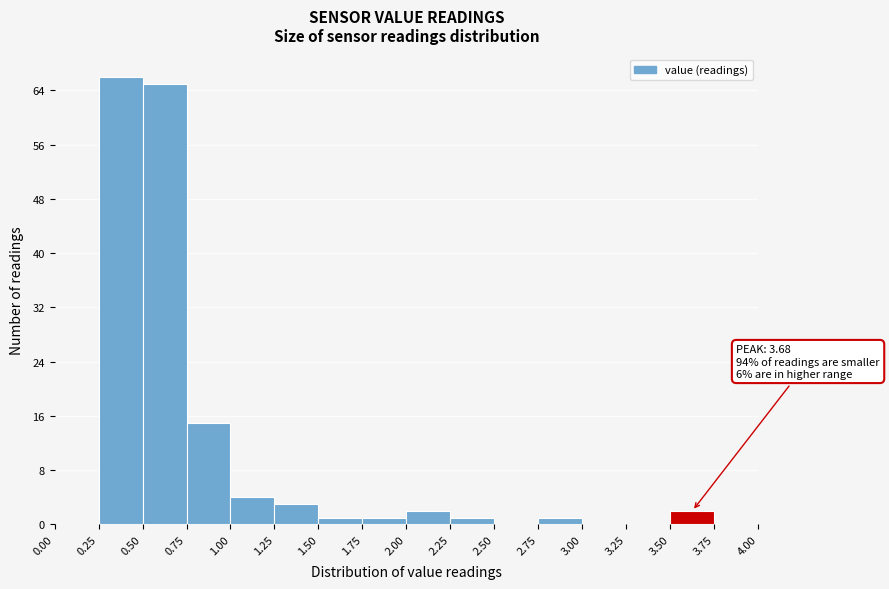

Over which range of the x-axis is the bar tallest?

0.25 to 0.50